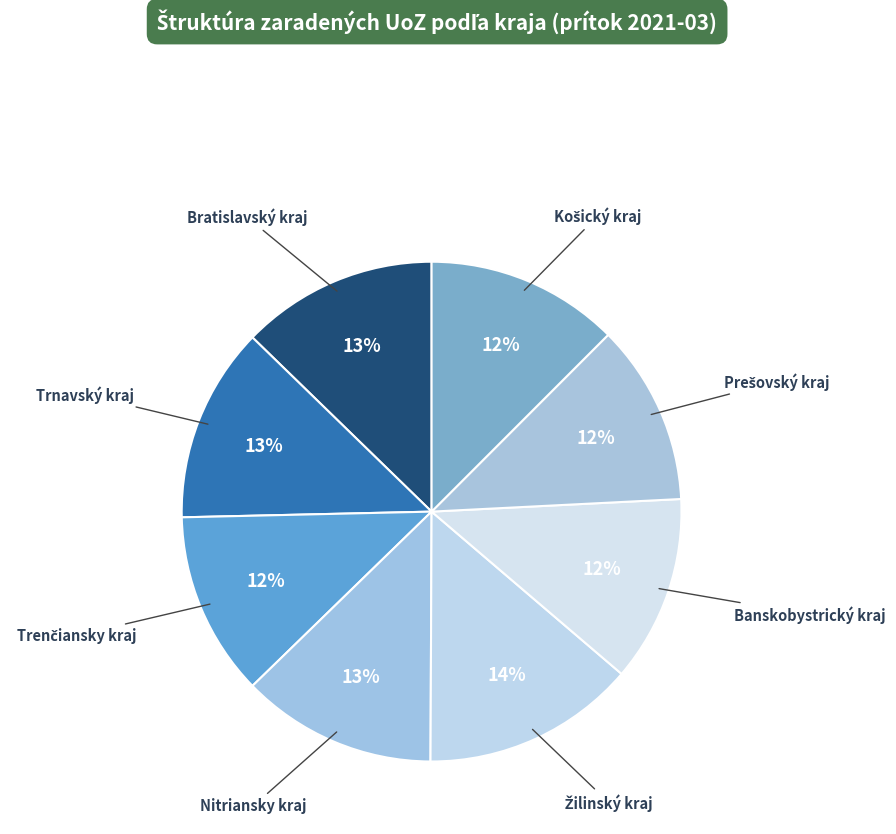

Does Trnavský kraj account for over 50% of the chart?

No